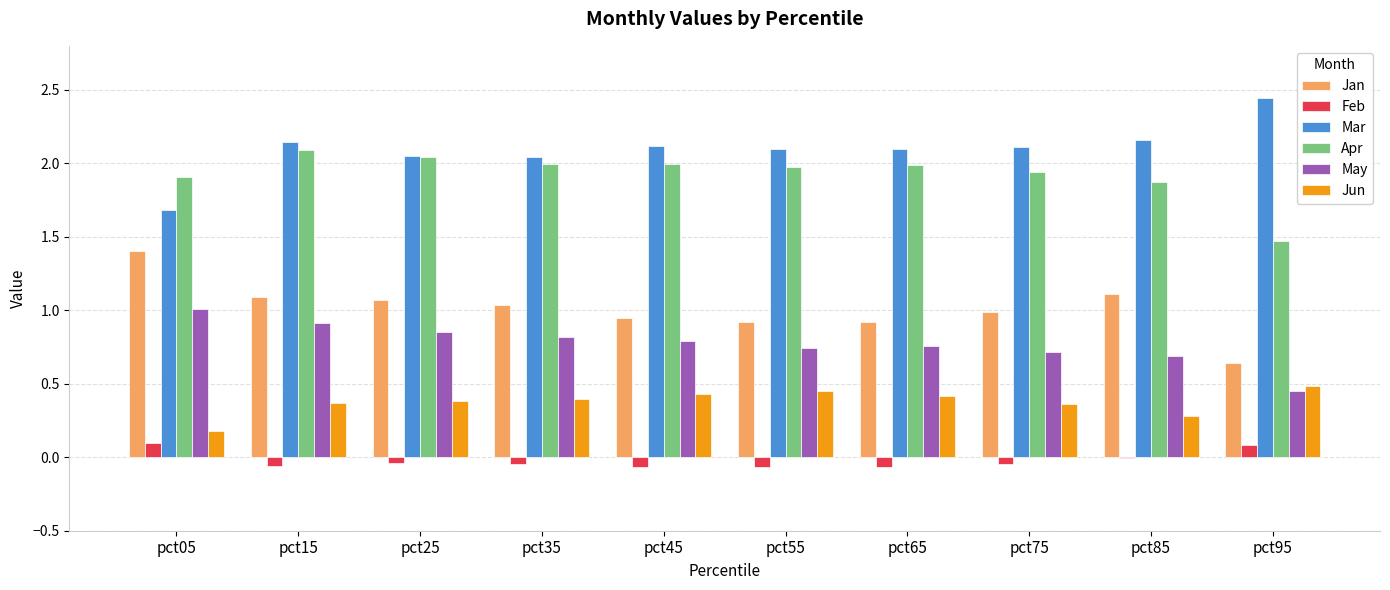

What is the sum of all Jun values?

3.7